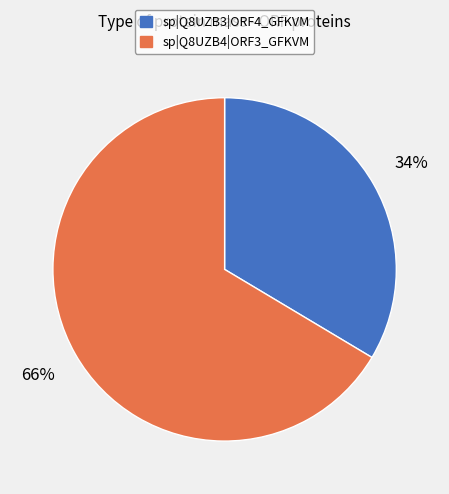

To the nearest percent, what is the combined percentage of sp|Q8UZB3|ORF4_GFKVM and sp|Q8UZB4|ORF3_GFKVM?

100%